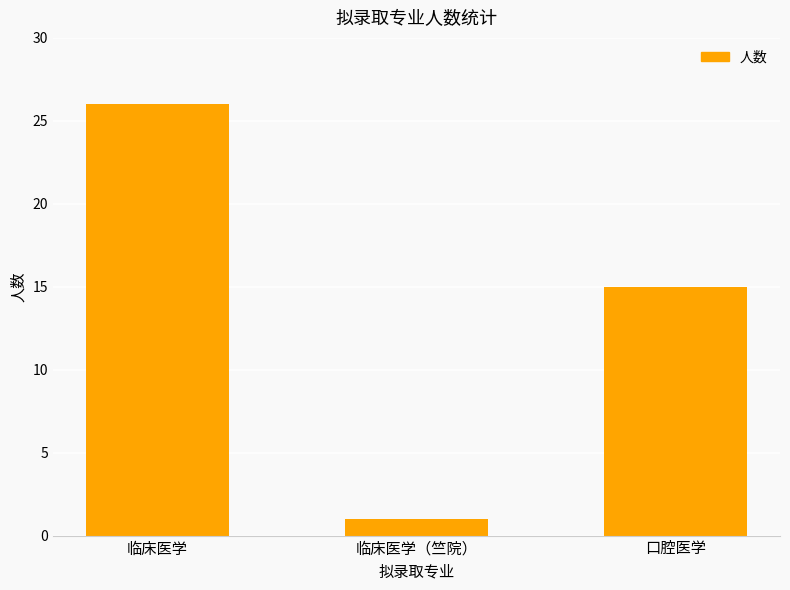

What value does the data have at 临床医学（竺院）?

1